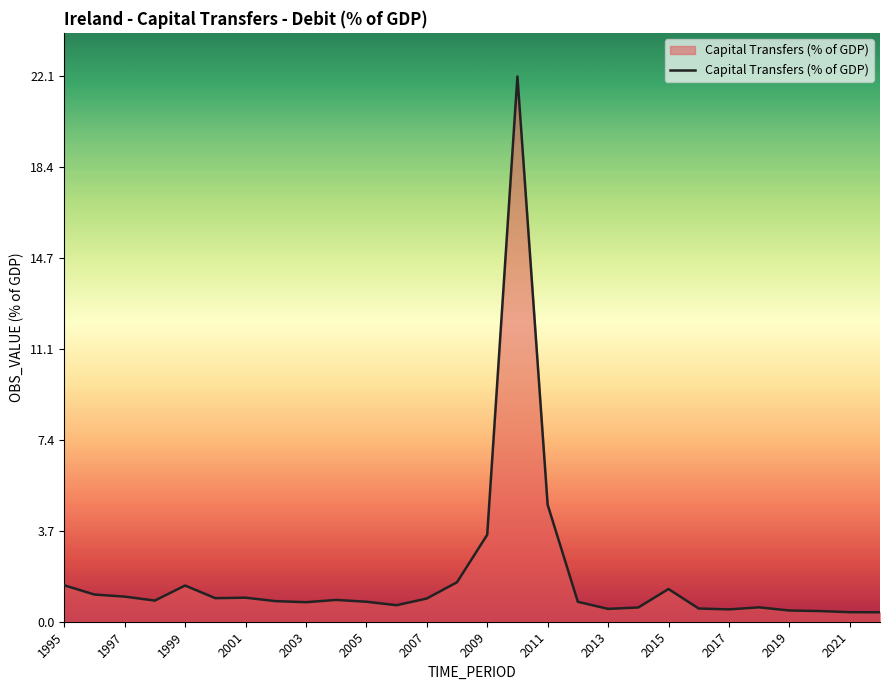

What is the difference between the maximum and minimum values?

21.7